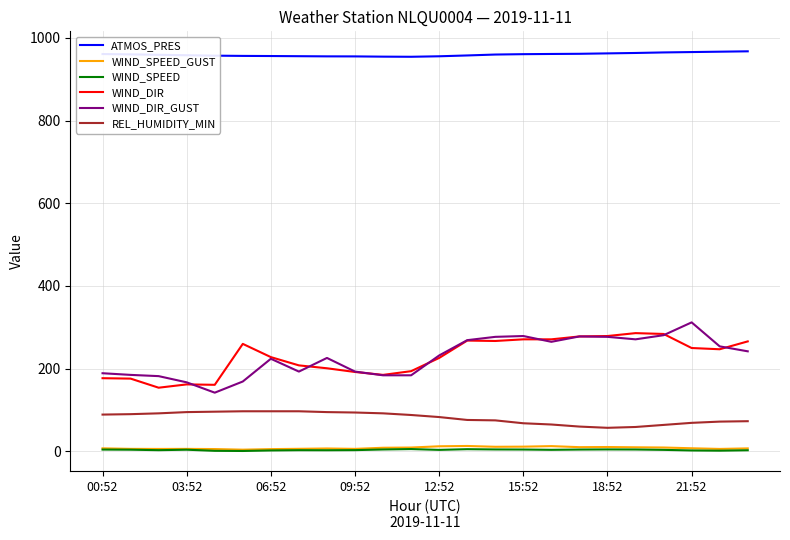

What is the difference between the maximum and minimum values in the REL_HUMIDITY_MIN series?

40.0